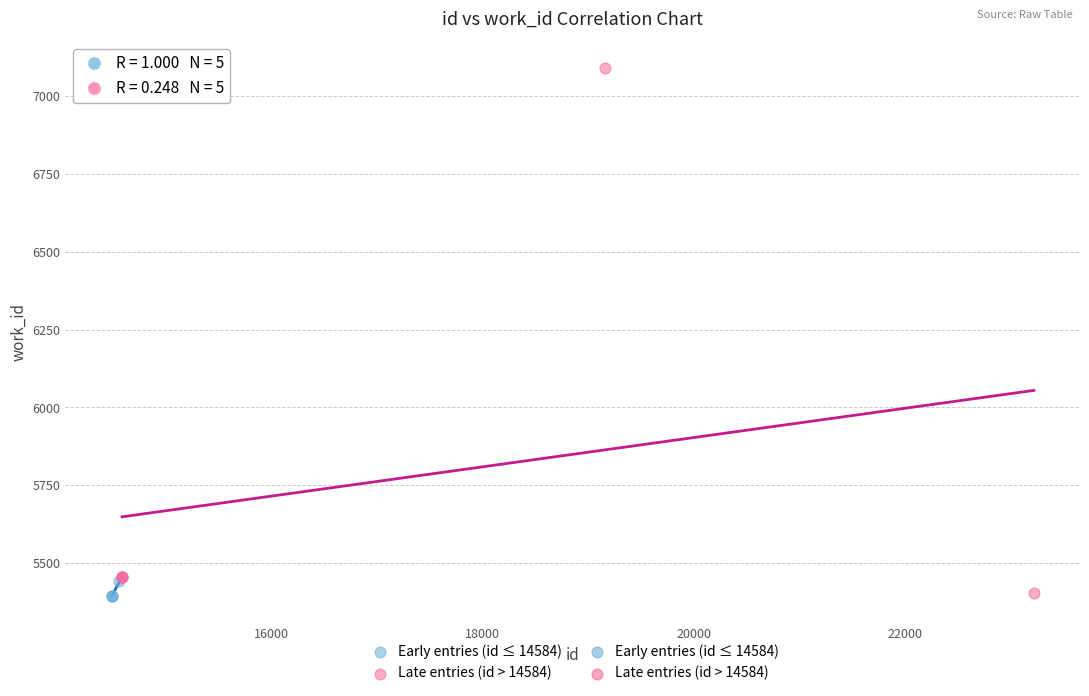

Which series reaches the maximum Y coordinate?

Late entries (id > 14584)